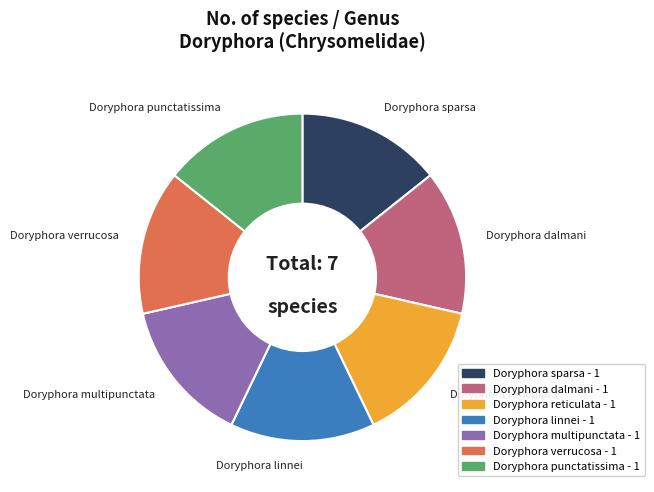

Is it true that Doryphora multipunctata is 4% of the pie?

False